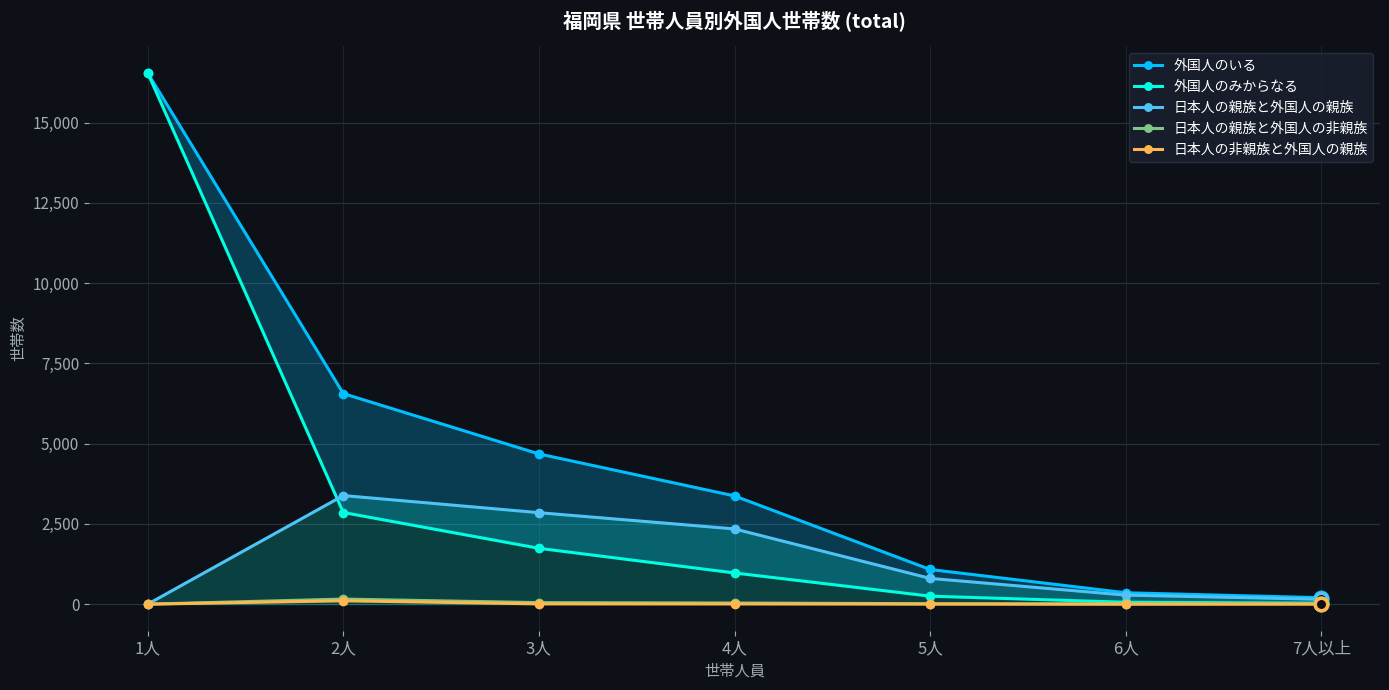

Which category has the lowest value across all series?

1人